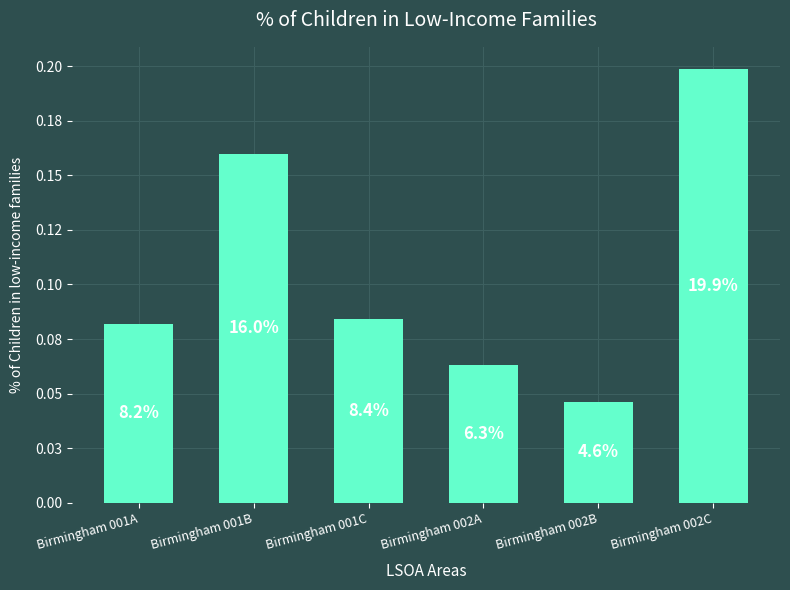

Are the bars horizontal?

No